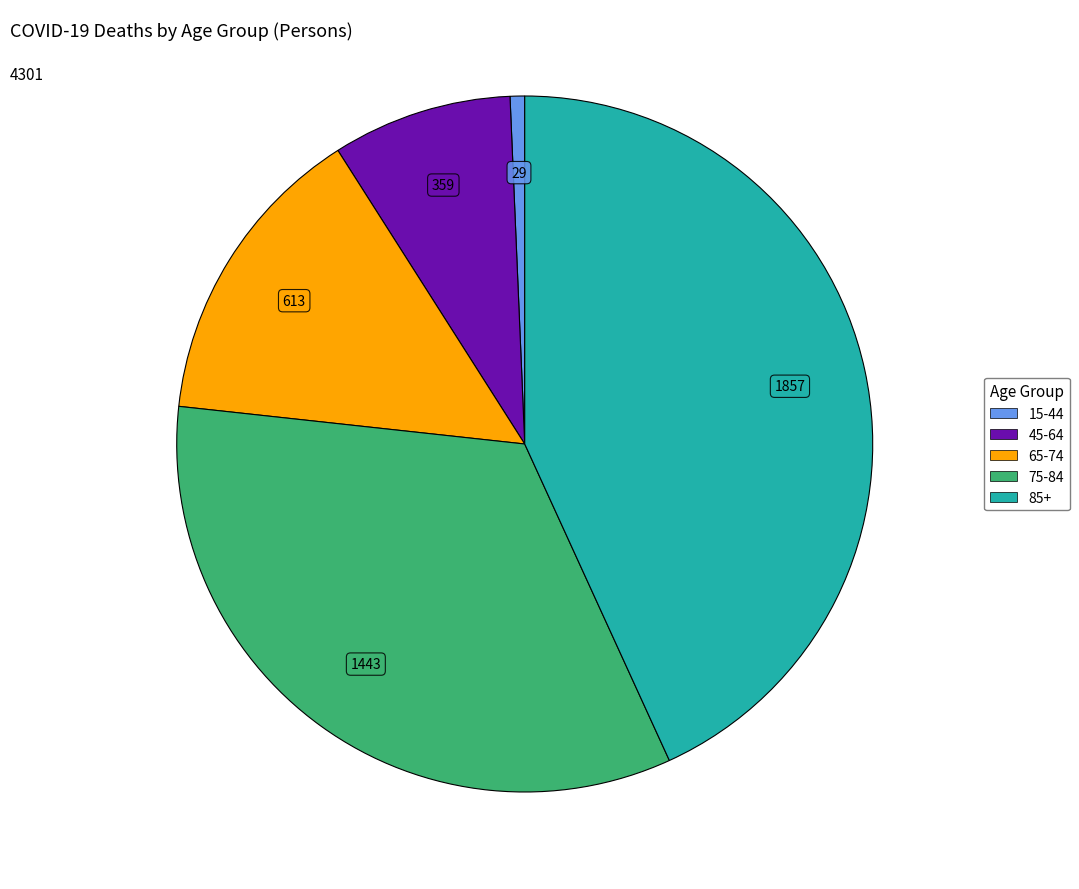

How many segments does this pie chart have?

5